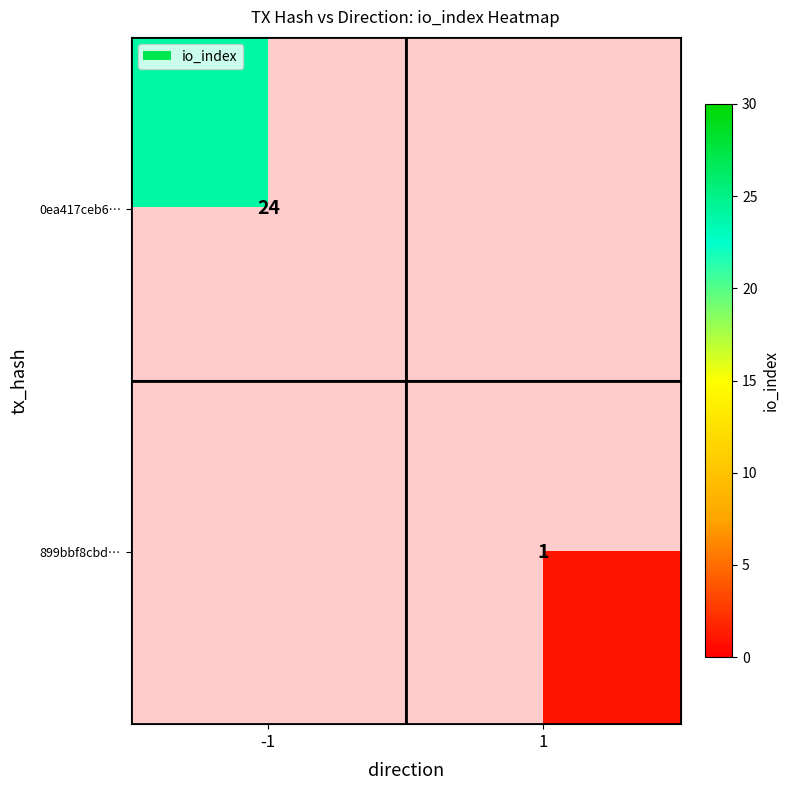

What is the smallest value displayed?

1.0